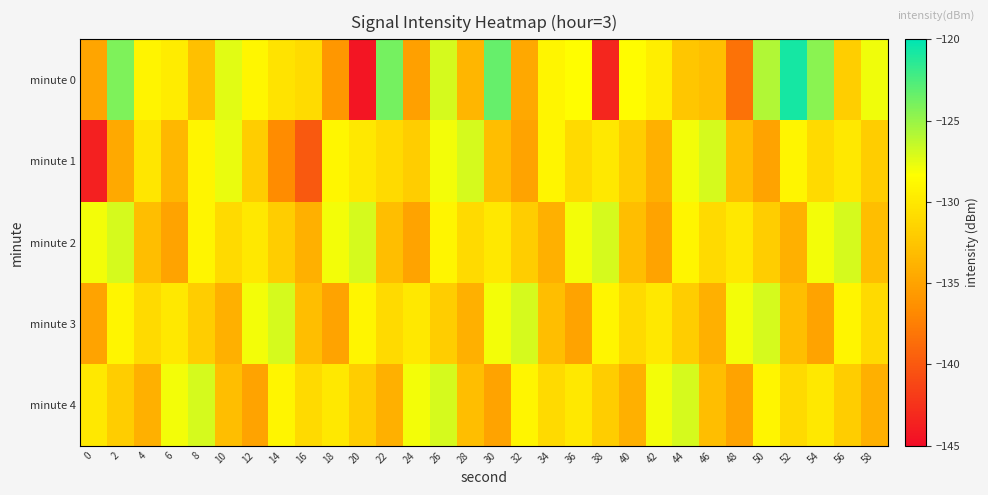

Rank the series at 24 from highest to lowest value.

minute 4, minute 3, minute 1, minute 2, minute 0